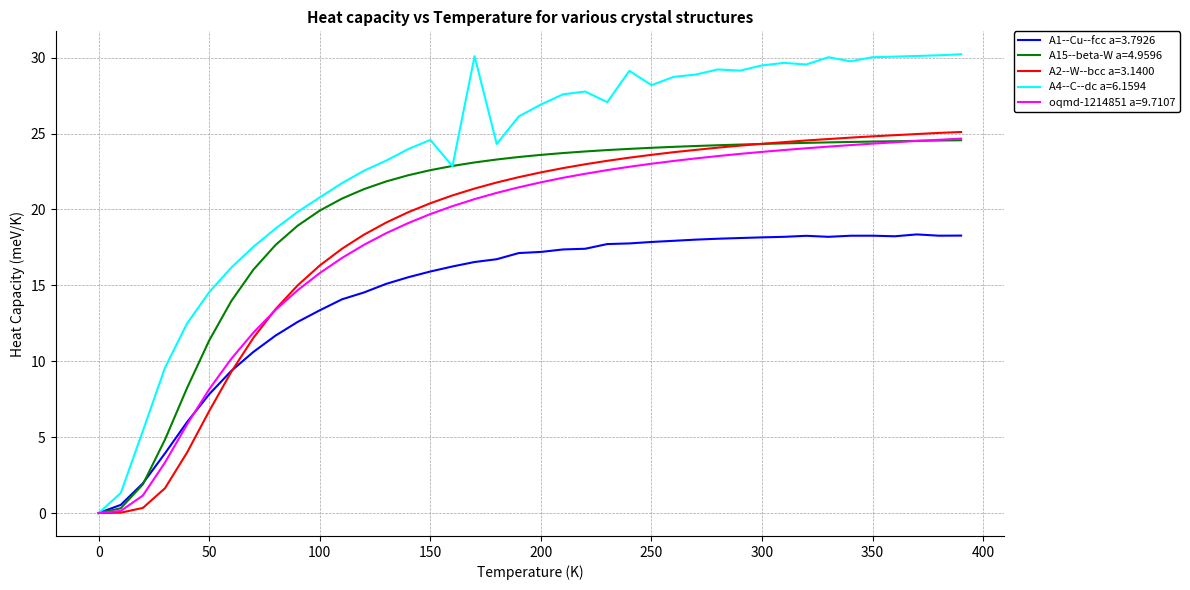

What is the maximum value for A4--C--dc a=6.1594?

30.2